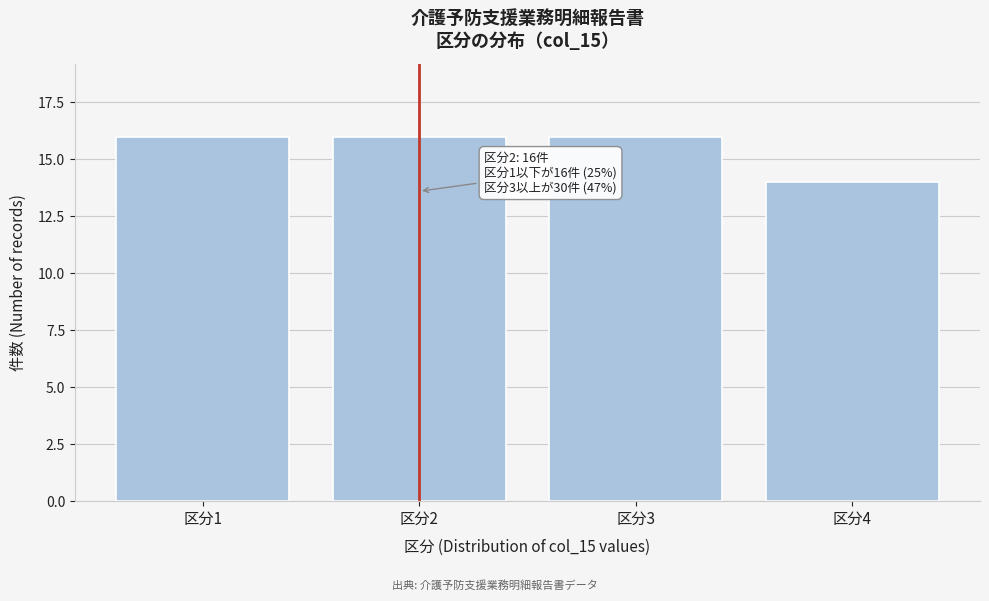

Reading left to right, extract all data points from this chart.

16	16	16	14